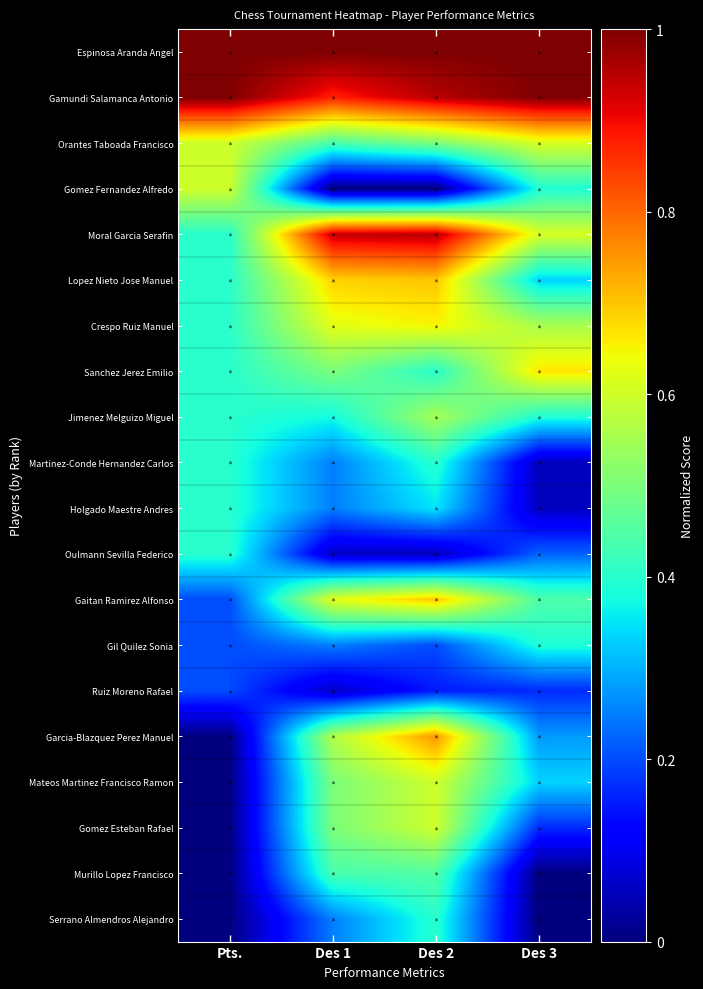

Reading left to right, extract all data points from this chart.

Espinosa Aranda Angel: Pts.=1.0	Des 1=1.0	Des 2=1.0	Des 3=1.0
Gamundi Salamanca Antonio: Pts.=1.0	Des 1=0.9	Des 2=0.9	Des 3=1.0
Orantes Taboada Francisco: Pts.=0.6	Des 1=0.4	Des 2=0.5	Des 3=0.6
Gomez Fernandez Alfredo: Pts.=0.6	Des 1=0.0	Des 2=0.0	Des 3=0.4
Moral Garcia Serafin: Pts.=0.4	Des 1=0.9	Des 2=0.9	Des 3=0.6
Lopez Nieto Jose Manuel: Pts.=0.4	Des 1=0.7	Des 2=0.7	Des 3=0.3
Crespo Ruiz Manuel: Pts.=0.4	Des 1=0.6	Des 2=0.7	Des 3=0.6
Sanchez Jerez Emilio: Pts.=0.4	Des 1=0.5	Des 2=0.4	Des 3=0.7
Jimenez Melguizo Miguel: Pts.=0.4	Des 1=0.4	Des 2=0.6	Des 3=0.4
Martinez-Conde Hernandez Carlos: Pts.=0.4	Des 1=0.2	Des 2=0.4	Des 3=0.1
Holgado Maestre Andres: Pts.=0.4	Des 1=0.2	Des 2=0.3	Des 3=0.1
Oulmann Sevilla Federico: Pts.=0.4	Des 1=0.1	Des 2=0.1	Des 3=0.2
Gaitan Ramirez Alfonso: Pts.=0.2	Des 1=0.6	Des 2=0.7	Des 3=0.4
Gil Quilez Sonia: Pts.=0.2	Des 1=0.2	Des 2=0.2	Des 3=0.4
Ruiz Moreno Rafael: Pts.=0.2	Des 1=0.1	Des 2=0.1	Des 3=0.2
Garcia-Blazquez Perez Manuel: Pts.=0.0	Des 1=0.6	Des 2=0.8	Des 3=0.3
Mateos Martinez Francisco Ramon: Pts.=0.0	Des 1=0.5	Des 2=0.6	Des 3=0.3
Gomez Esteban Rafael: Pts.=0.0	Des 1=0.5	Des 2=0.6	Des 3=0.2
Murillo Lopez Francisco: Pts.=0.0	Des 1=0.4	Des 2=0.5	Des 3=0.0
Serrano Almendros Alejandro: Pts.=0.0	Des 1=0.2	Des 2=0.4	Des 3=0.0